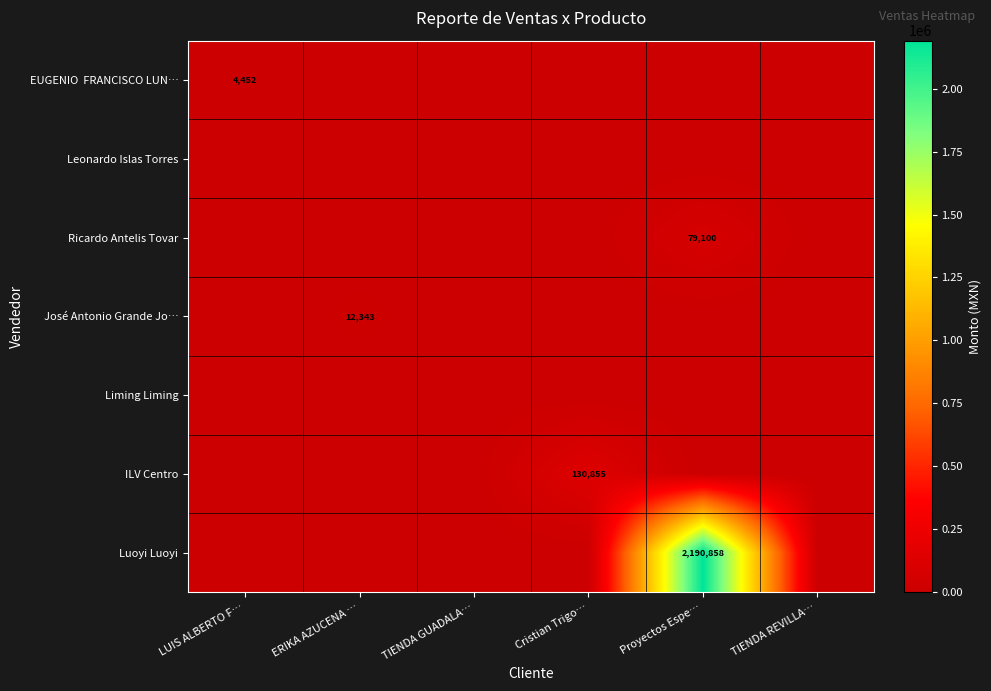

Which series has the largest total across all categories?

Luoyi Luoyi